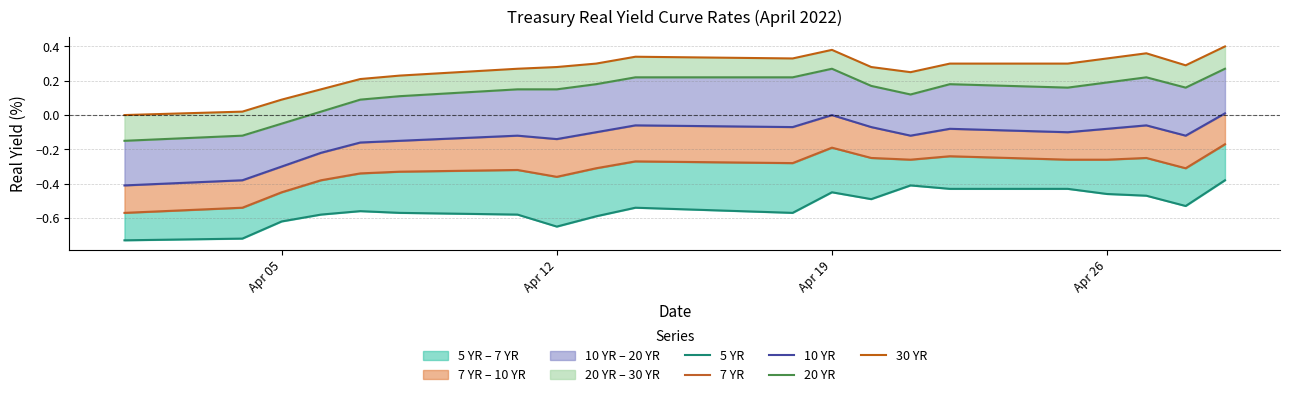

What is the difference between the second highest and second lowest values in the 20 YR series?

0.4